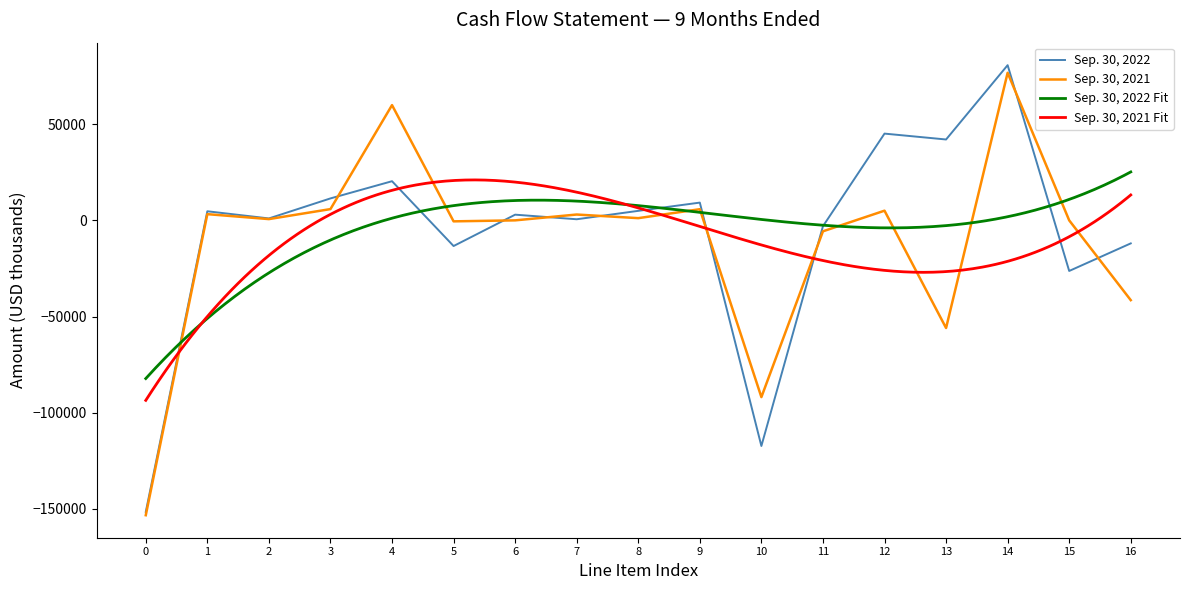

What is the difference between the maximum and second lowest values in the Sep. 30, 2021 series?

168625